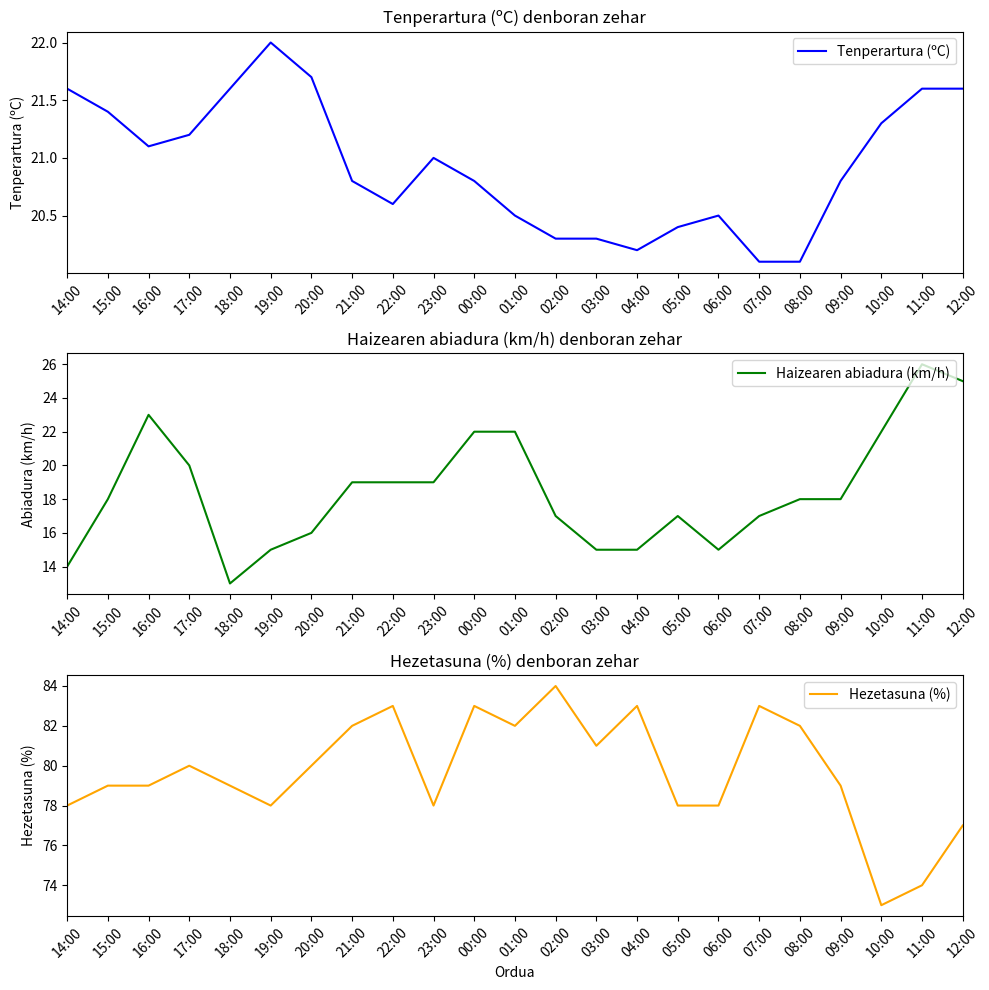

Reading left to right, what are all the values shown in this chart?

Tenperartura (ºC): 14:00=21.6	15:00=21.4	16:00=21.1	17:00=21.2	18:00=21.6	19:00=22.0	20:00=21.7	21:00=20.8	22:00=20.6	23:00=21.0	00:00=20.8	01:00=20.5	02:00=20.3	03:00=20.3	04:00=20.2	05:00=20.4	06:00=20.5	07:00=20.1	08:00=20.1	09:00=20.8	10:00=21.3	11:00=21.6	12:00=21.6
Haizearen abiadura (km/h): 14:00=14.0	15:00=18.0	16:00=23.0	17:00=20.0	18:00=13.0	19:00=15.0	20:00=16.0	21:00=19.0	22:00=19.0	23:00=19.0	00:00=22.0	01:00=22.0	02:00=17.0	03:00=15.0	04:00=15.0	05:00=17.0	06:00=15.0	07:00=17.0	08:00=18.0	09:00=18.0	10:00=22.0	11:00=26.0	12:00=25.0
Hezetasuna (%): 14:00=78.0	15:00=79.0	16:00=79.0	17:00=80.0	18:00=79.0	19:00=78.0	20:00=80.0	21:00=82.0	22:00=83.0	23:00=78.0	00:00=83.0	01:00=82.0	02:00=84.0	03:00=81.0	04:00=83.0	05:00=78.0	06:00=78.0	07:00=83.0	08:00=82.0	09:00=79.0	10:00=73.0	11:00=74.0	12:00=77.0